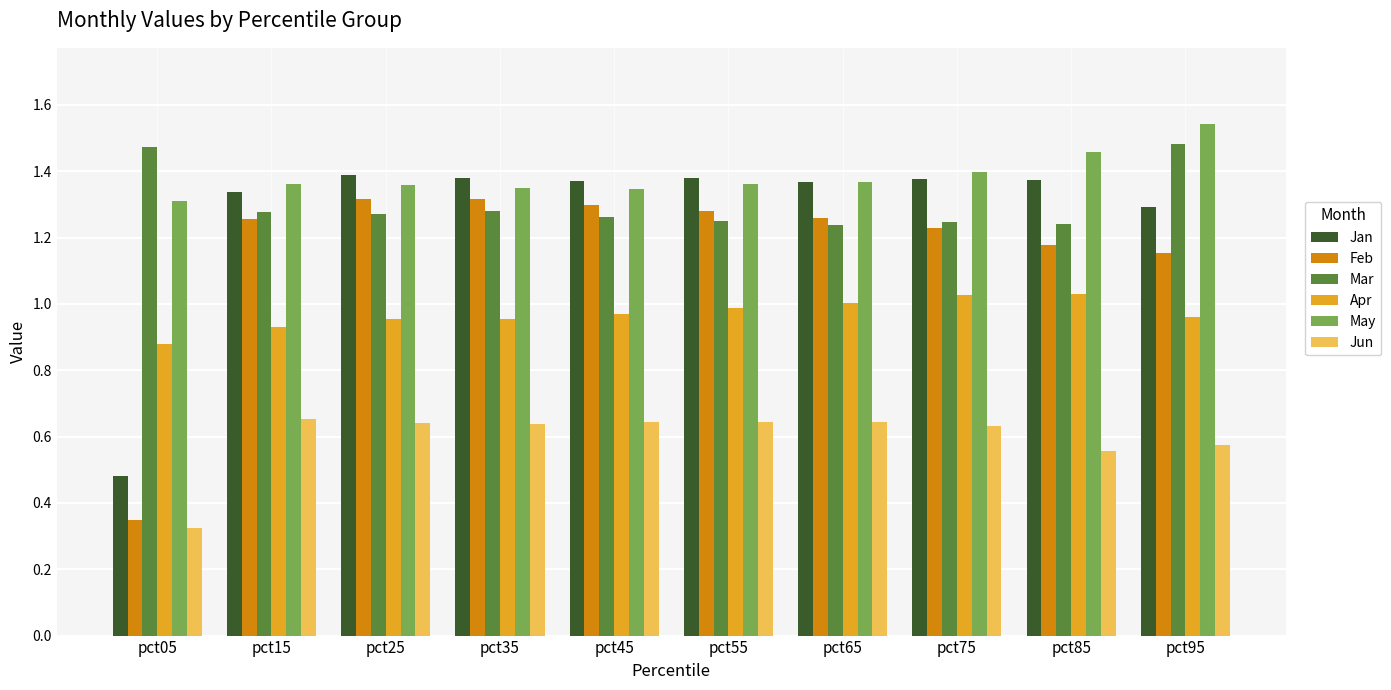

Between pct75 and pct95, which series saw the biggest shift?

Mar